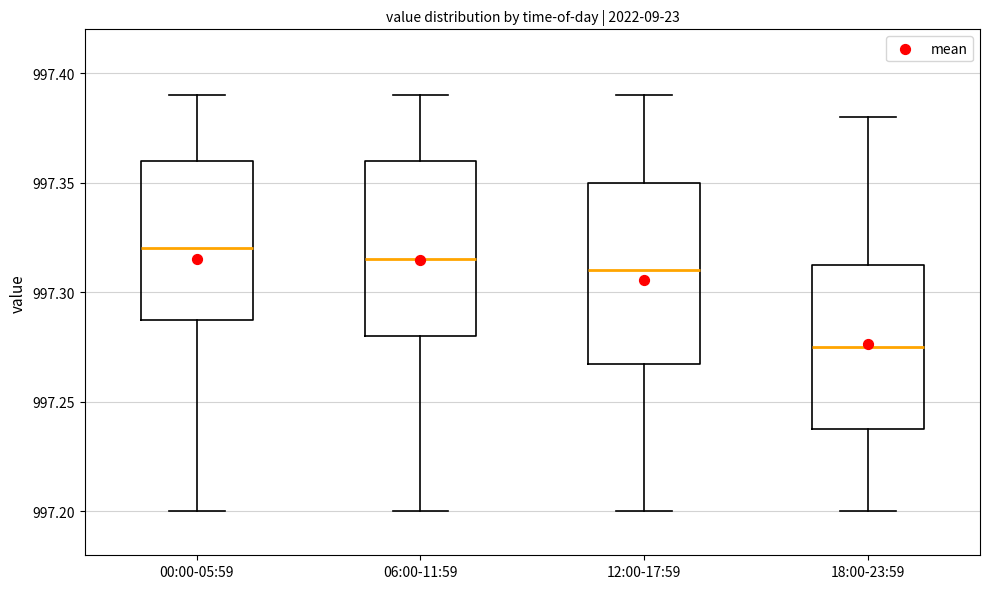

Reading left to right, read every box against the y-axis: the position of its median line, the range the box covers, and the ends of its whiskers. The values are not printed on the chart, so give them approximately, as read against the axis.

00:00-05:59: median 997.320, box 997.290 to 997.360, whiskers 997.200 to 997.390
06:00-11:59: median 997.315, box 997.280 to 997.360, whiskers 997.200 to 997.390
12:00-17:59: median 997.310, box 997.270 to 997.350, whiskers 997.200 to 997.390
18:00-23:59: median 997.275, box 997.240 to 997.315, whiskers 997.200 to 997.380